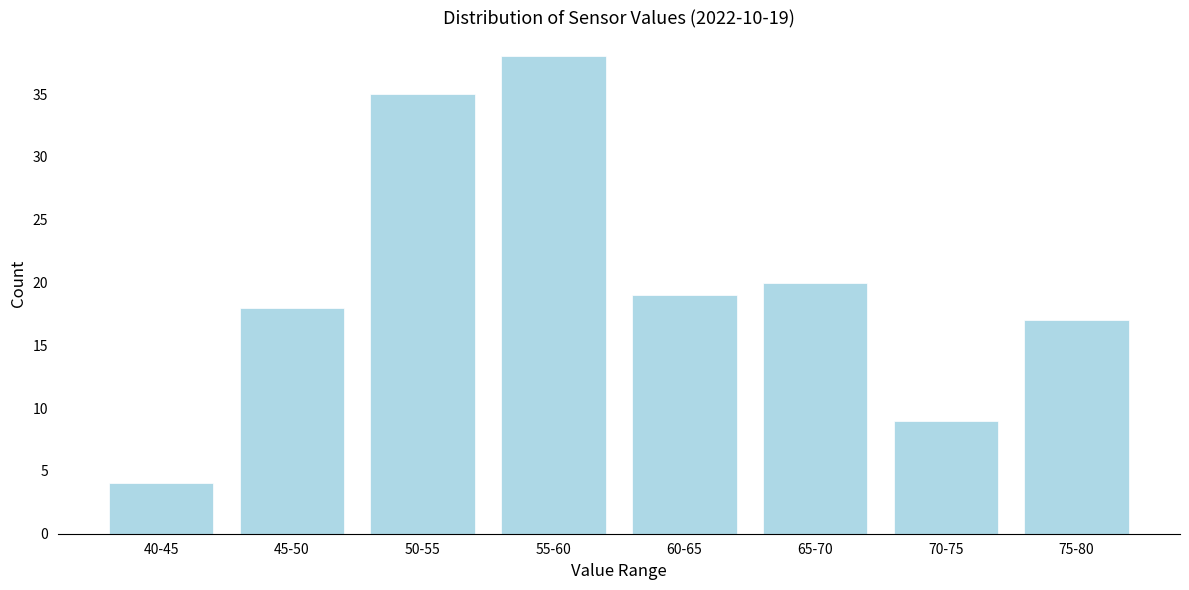

Reading left to right, list all the values displayed in this chart.

40-45=4	45-50=18	50-55=35	55-60=38	60-65=19	65-70=20	70-75=9	75-80=17